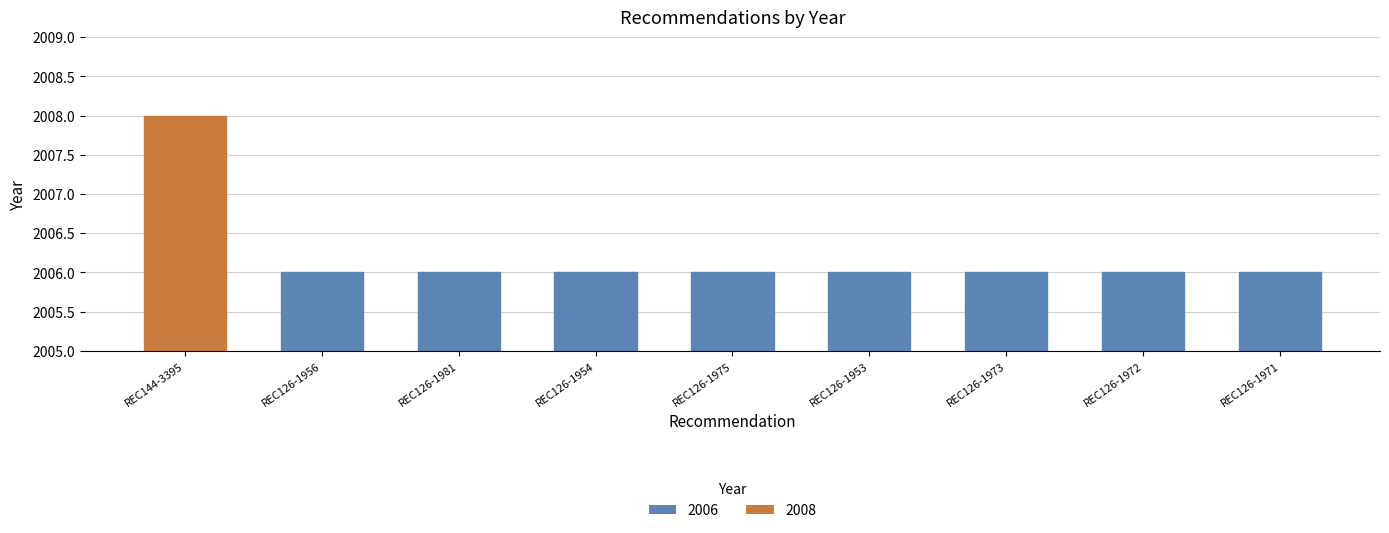

Are the bars grouped side by side (vs. stacked)?

No